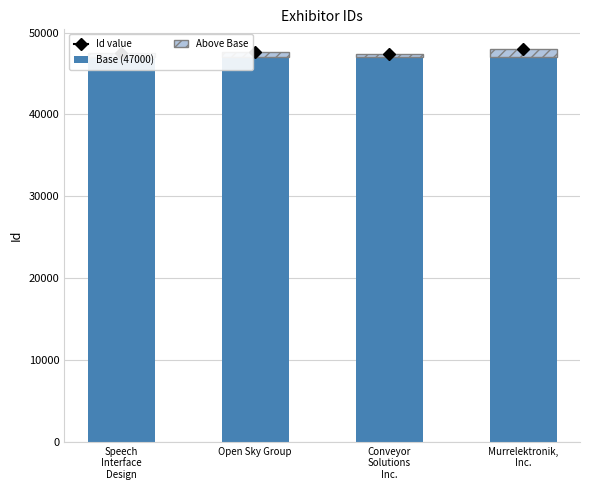

How many categories are shown in the chart?

4